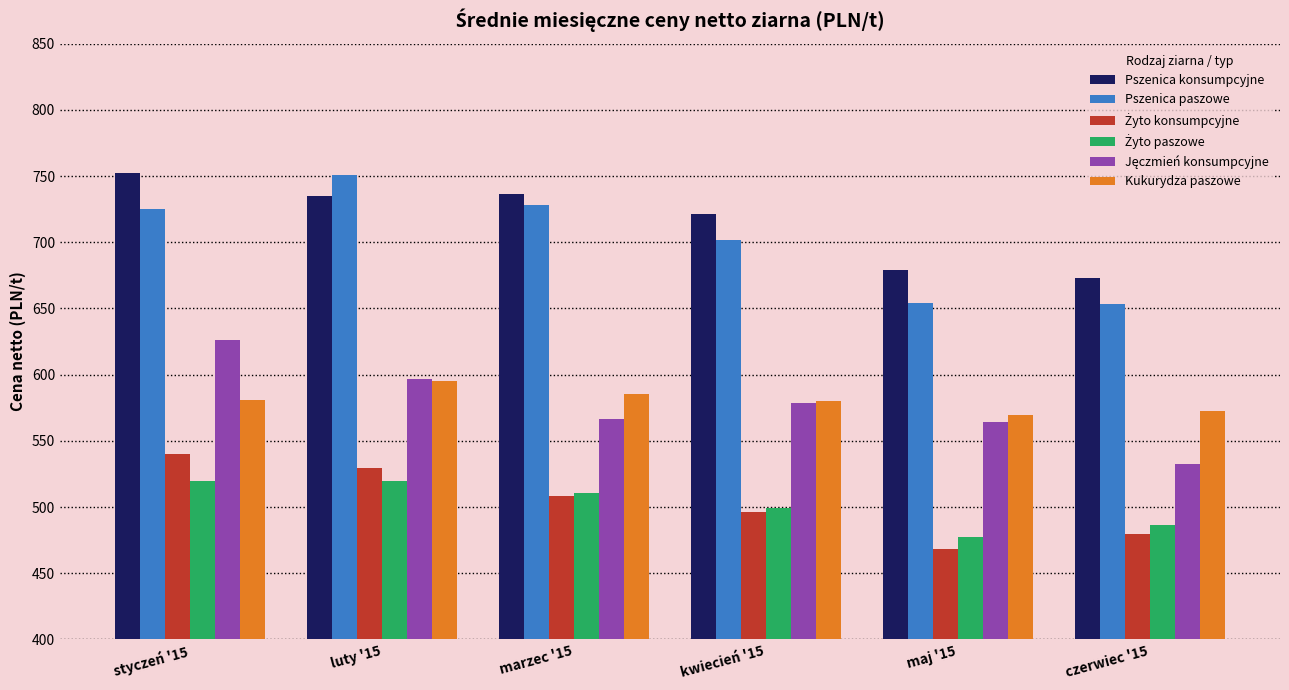

What is the label of the 1st bar from the right?

czerwiec '15